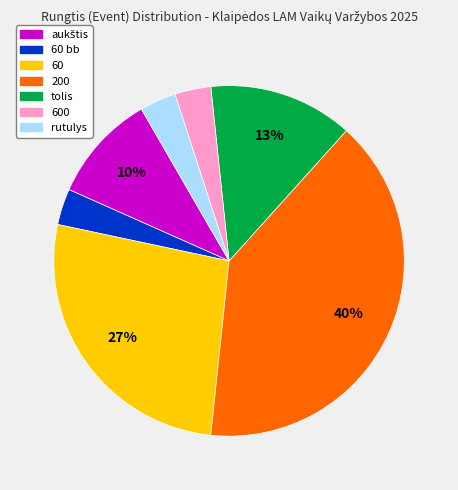

How many slices are in this pie chart?

7